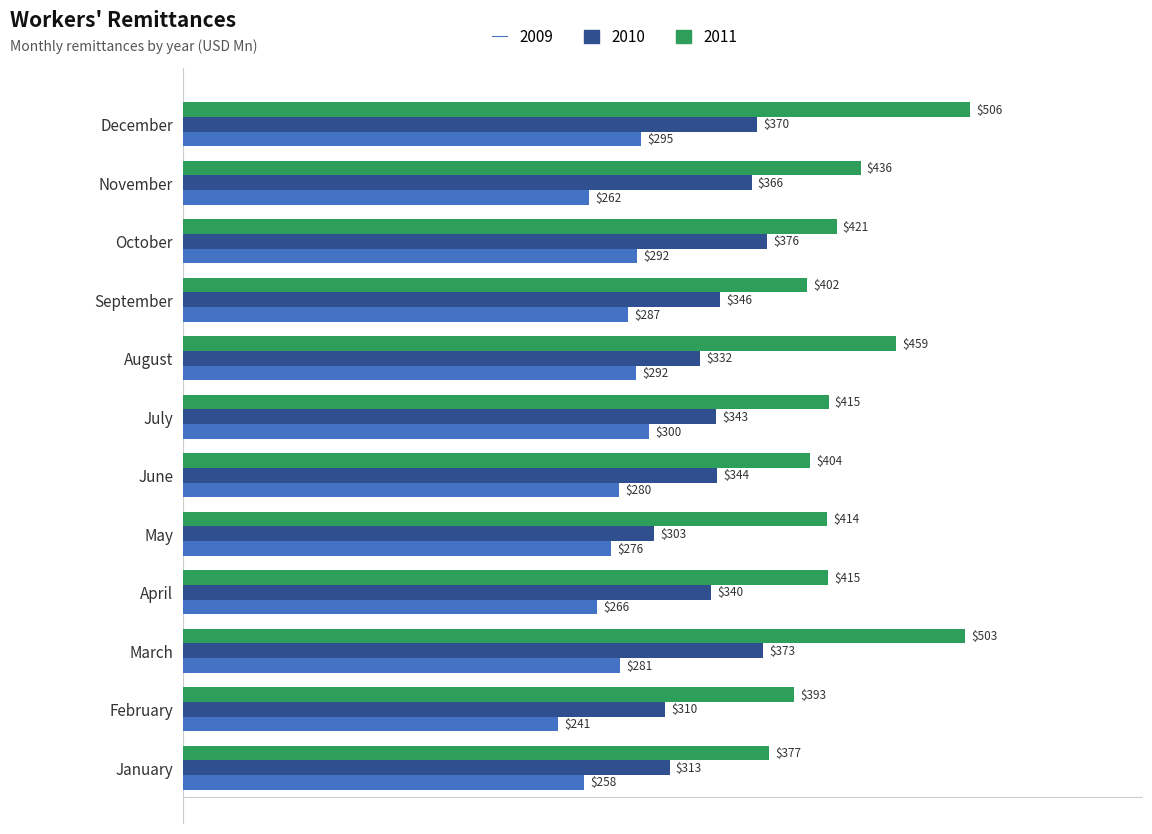

How many values in the 2010 series exceed 343?

7